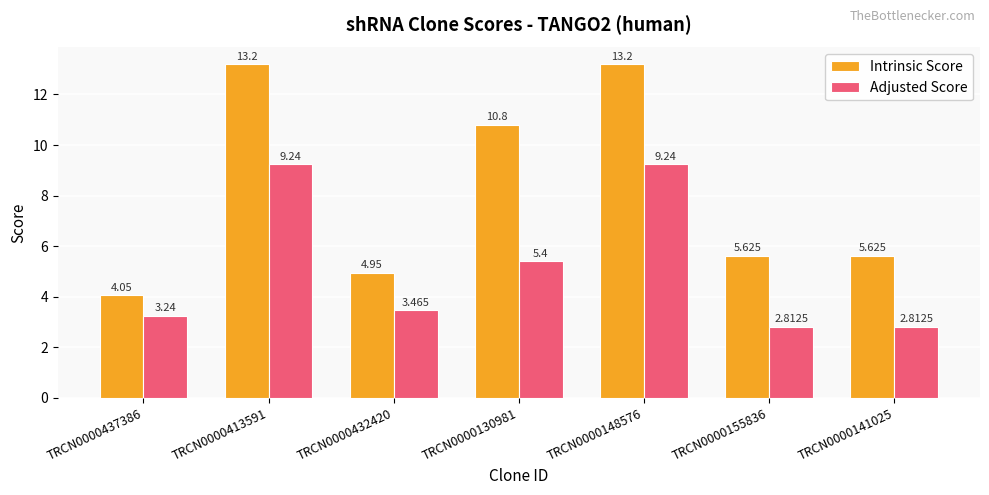

Which series has the largest total across all categories?

Intrinsic Score